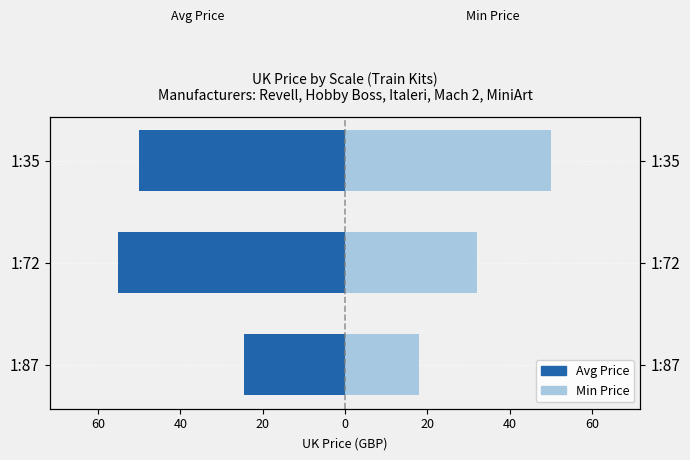

Is it true that Avg Price equals -68.4 at 1:35?

False